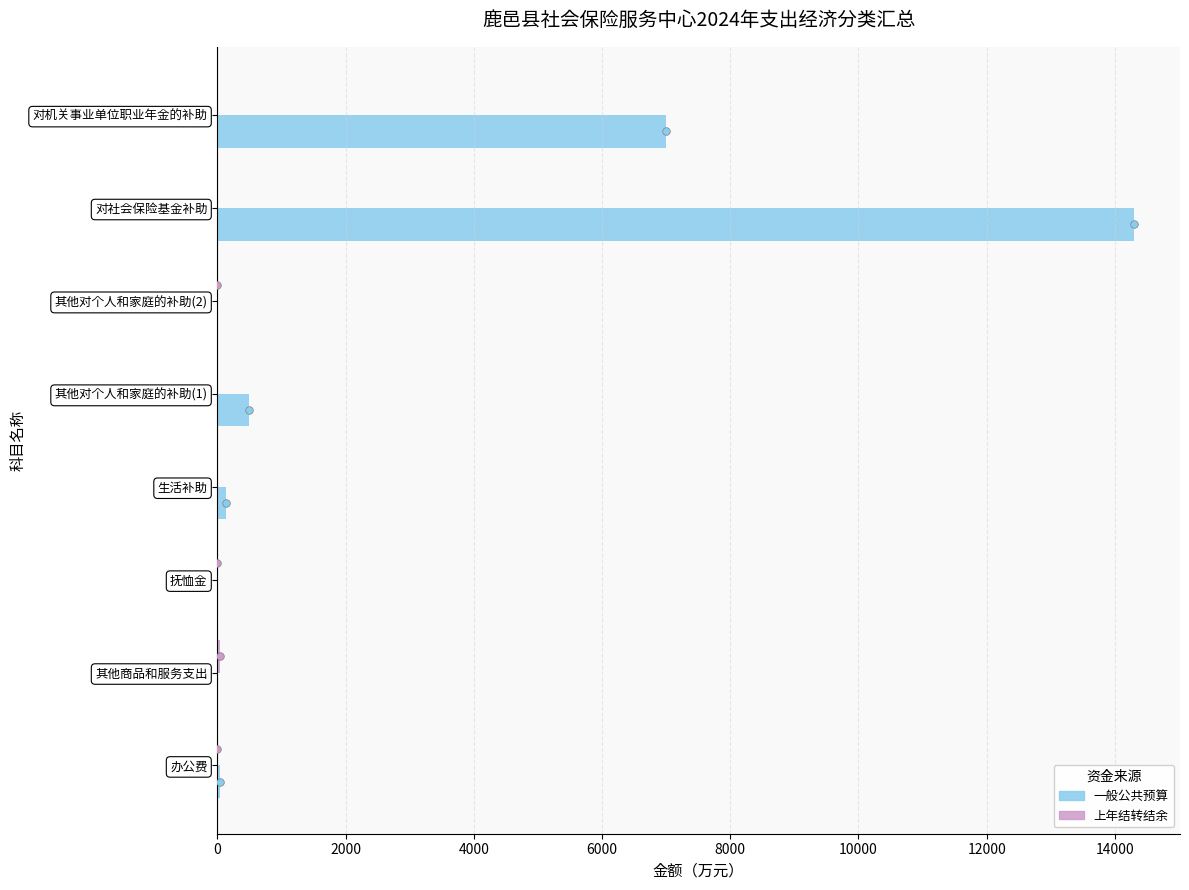

Which series reaches the maximum Y coordinate?

一般公共预算